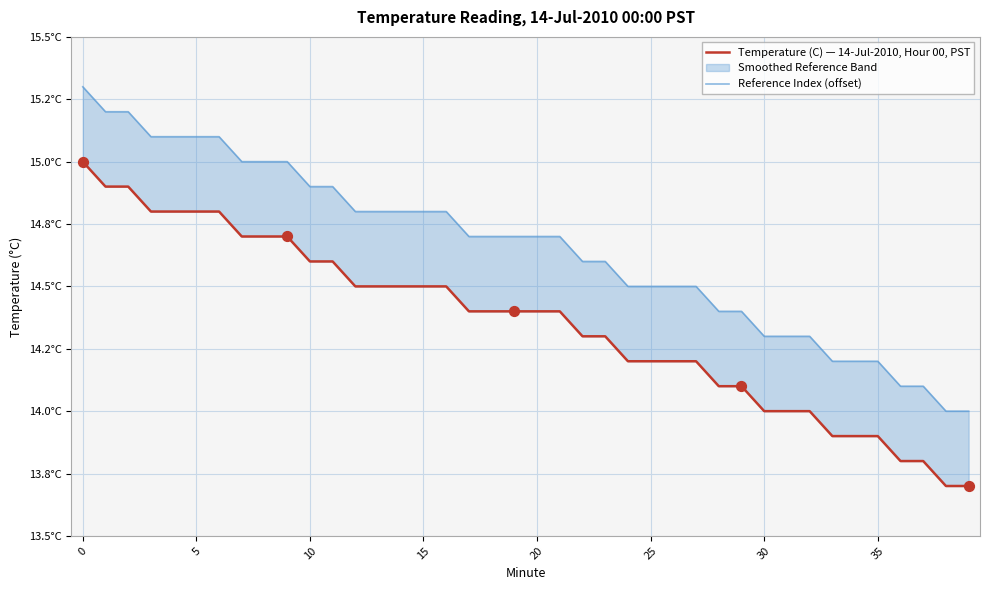

Which series contains the highest Y value?

Reference Index (offset)